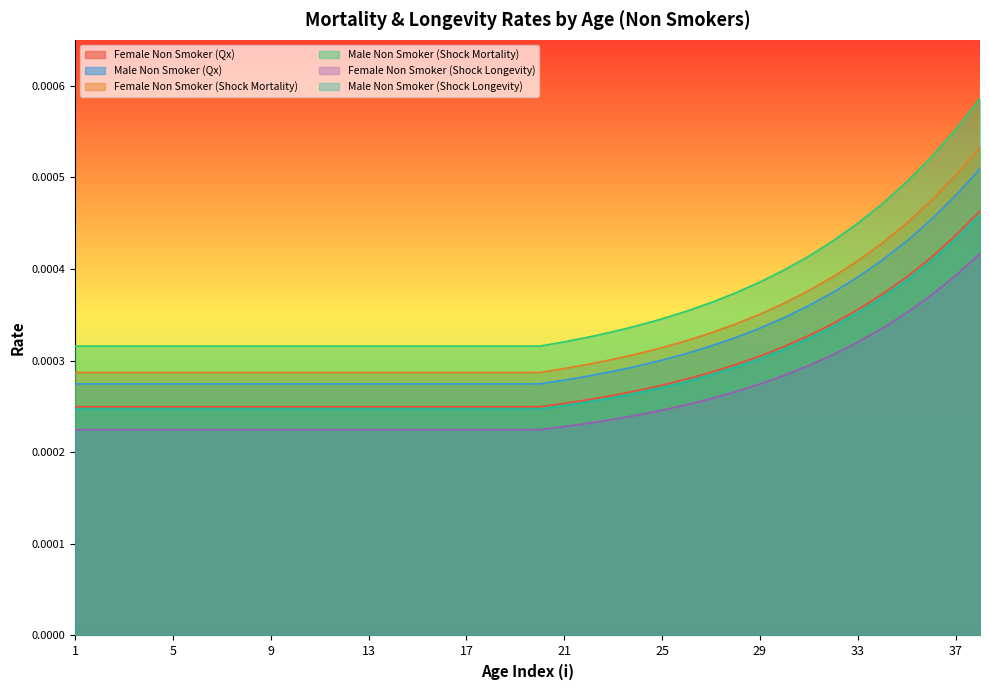

How many lines are shown in the chart?

6